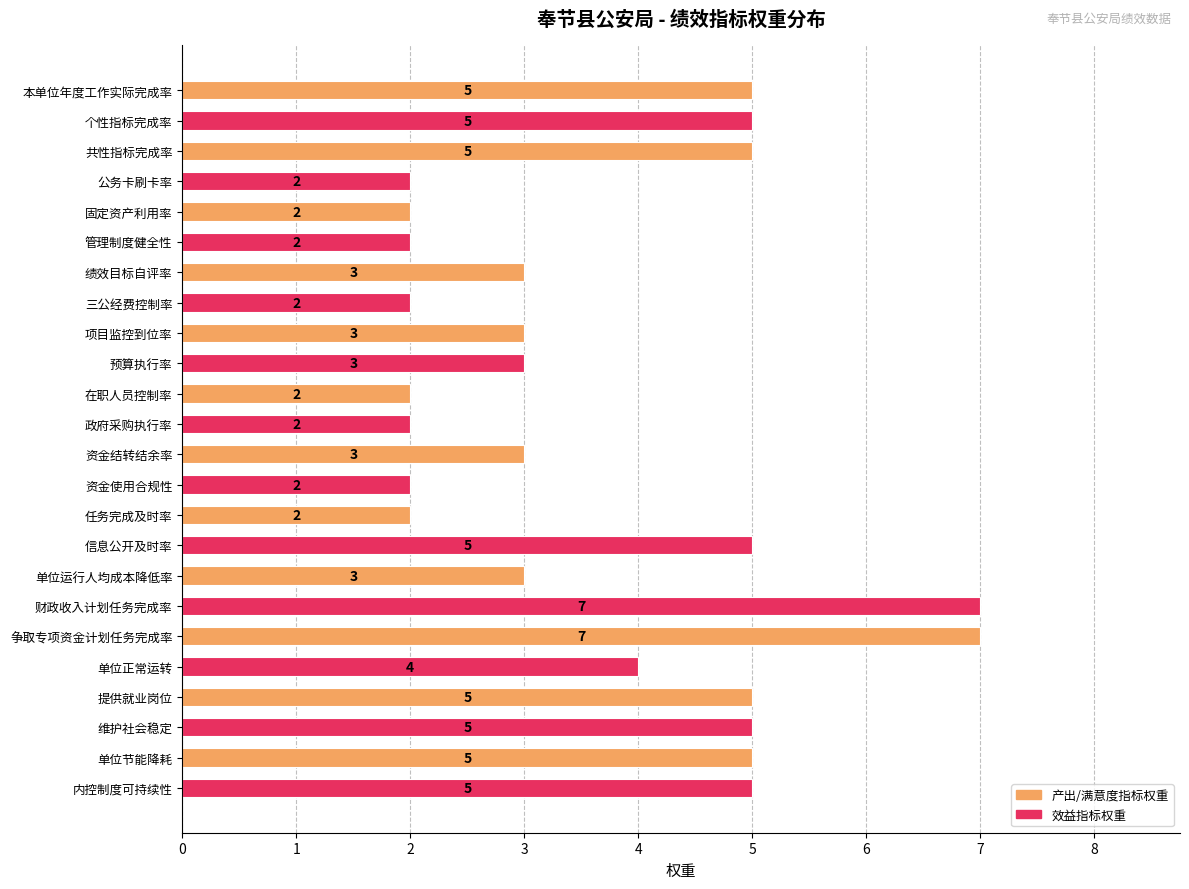

What is the difference between the second highest and minimum values?

5